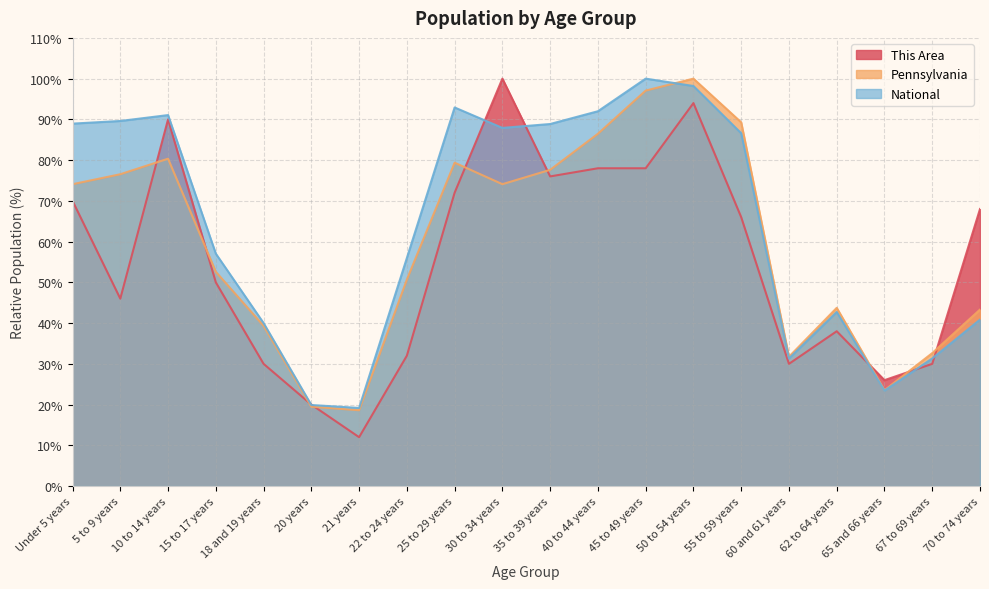

What is the lowest value of the Pennsylvania series?

18.6